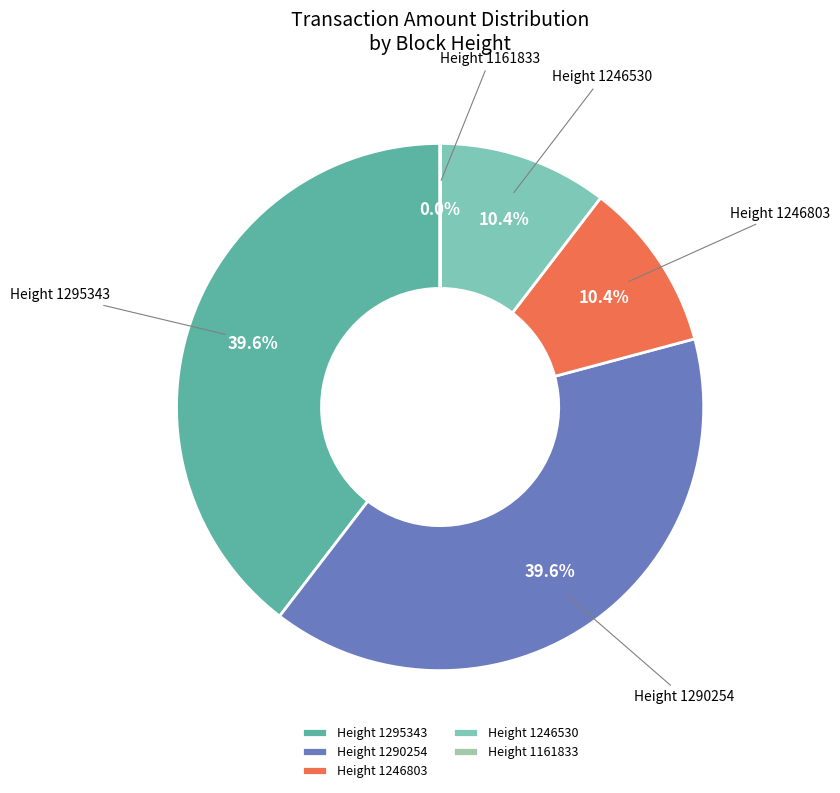

Combined, what portion of the pie is Height 1246803 and Height 1290254?

50.0%